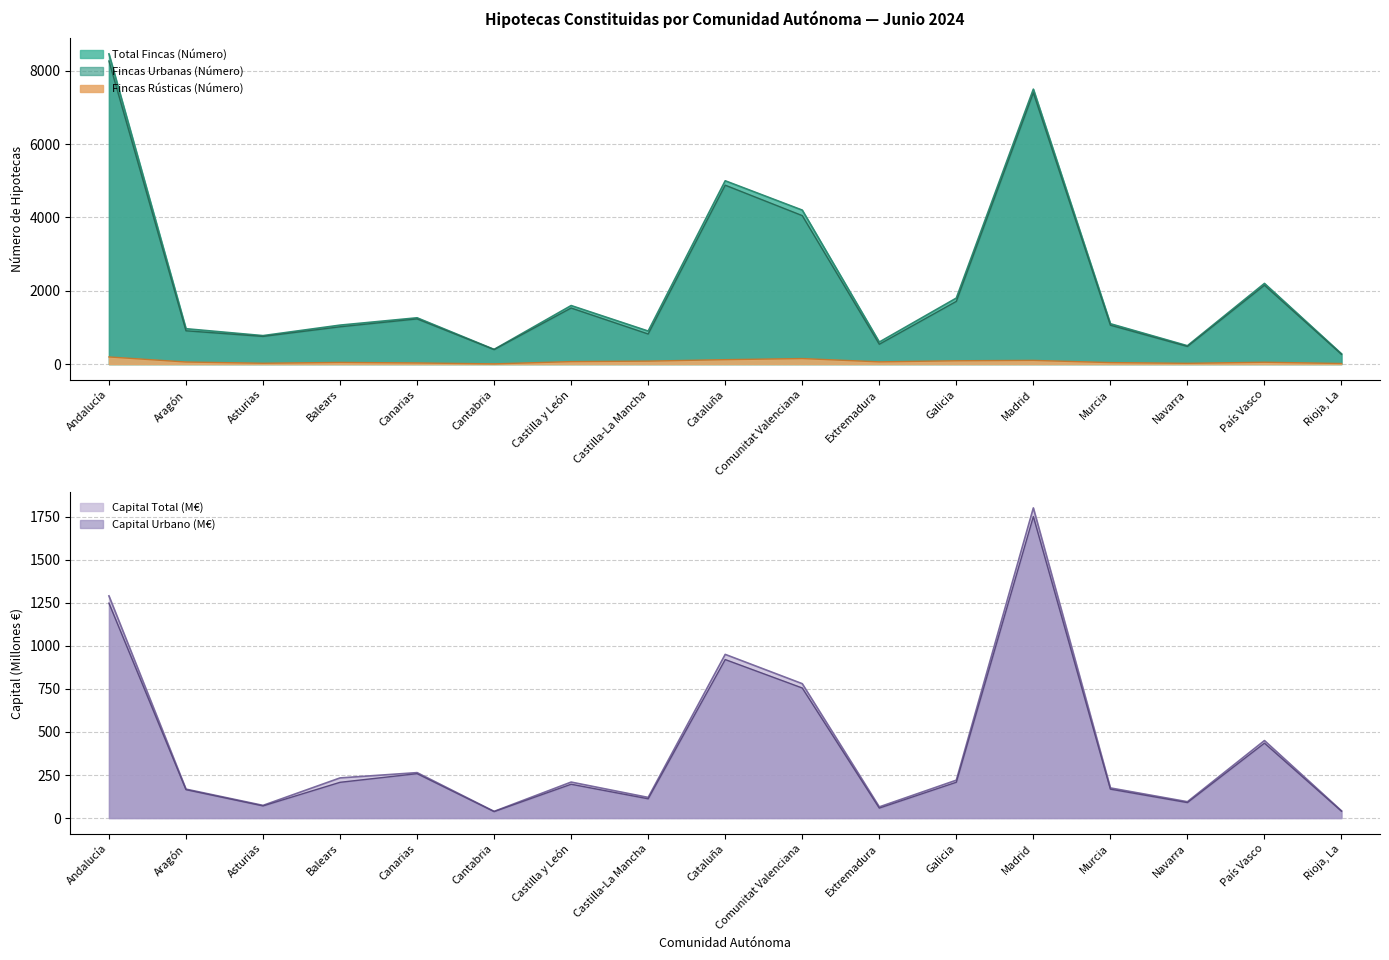

True or false: Capital Total (miles €) has a value of 175.0 at Murcia.

True